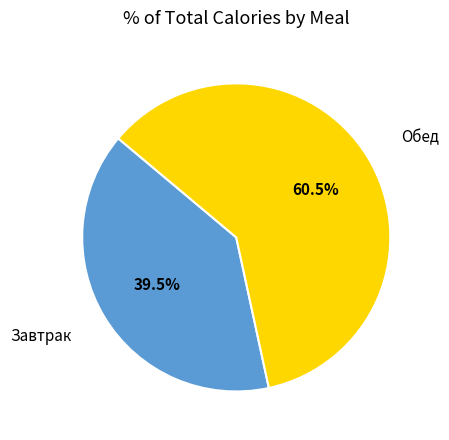

Is there a majority slice in this chart?

Yes